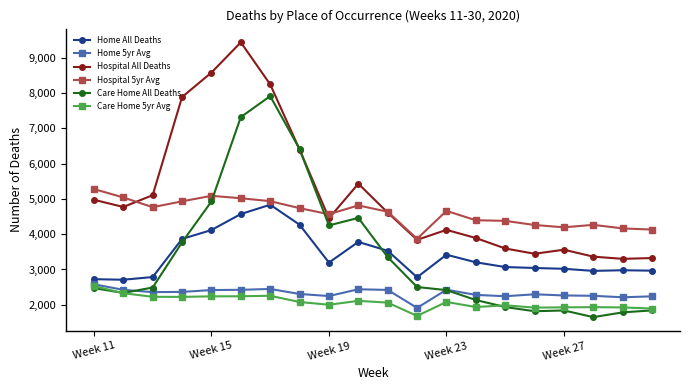

At how many categories does at least one series exceed 6287?

5